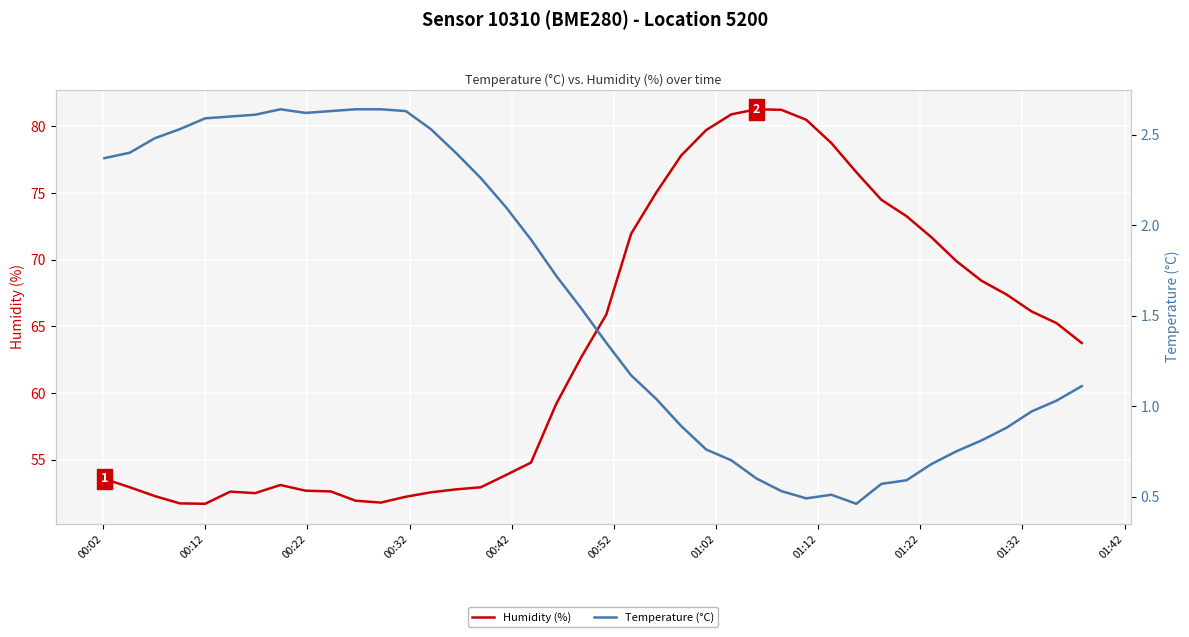

How many series are shown in this chart?

2